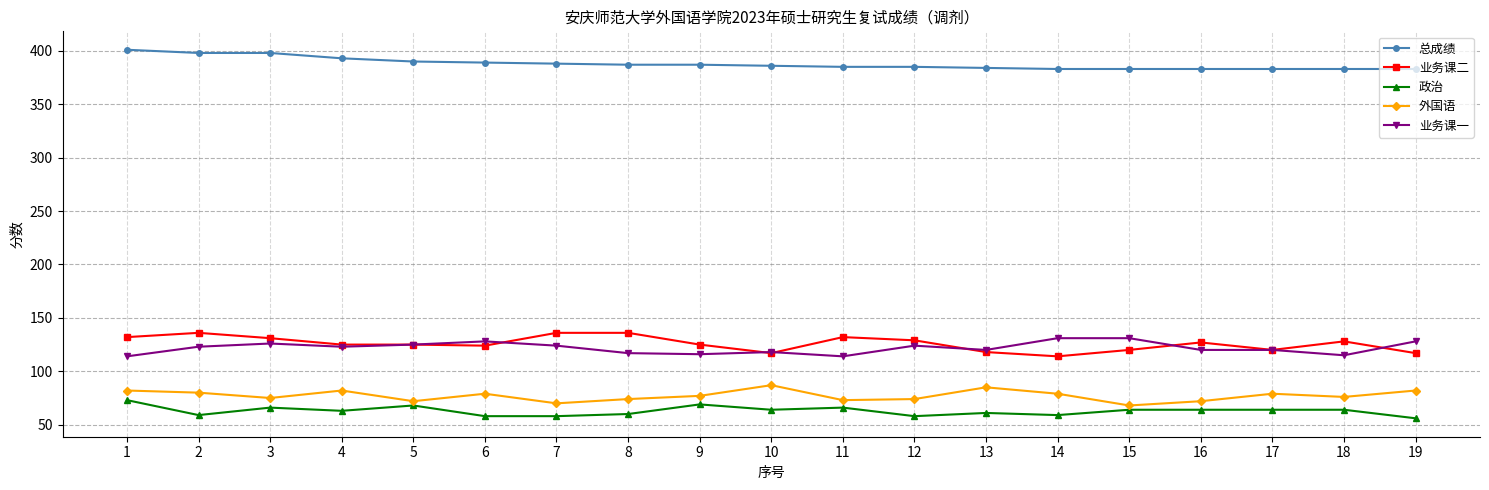

Is this an area chart (filled region under the line)?

No